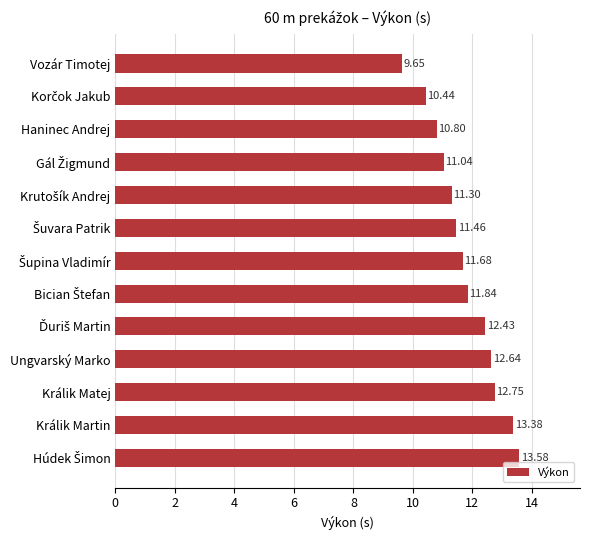

Which category has the lowest value across all series?

Vozár Timotej